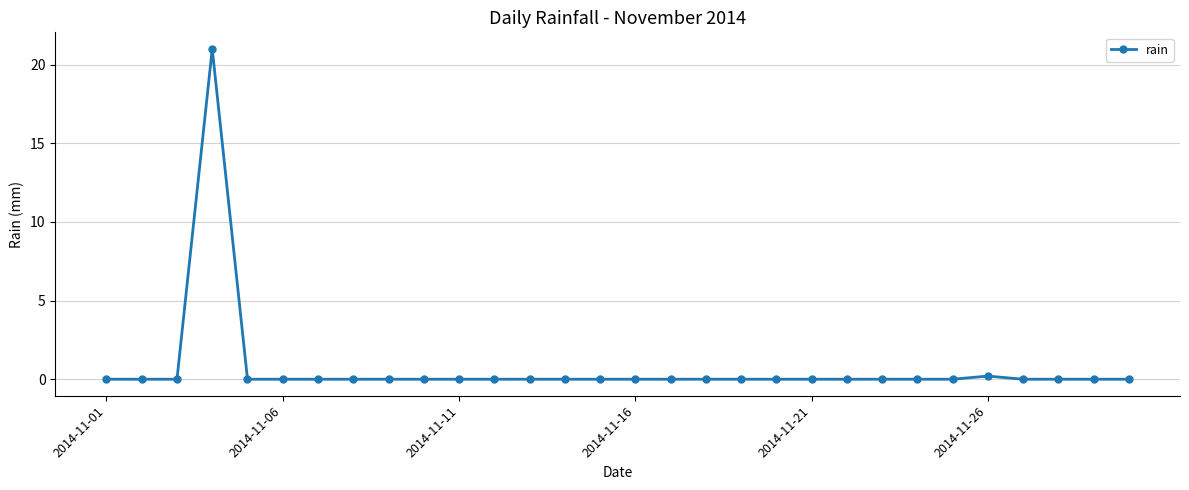

True or false: there are more than 0 points higher than both neighbors.

True